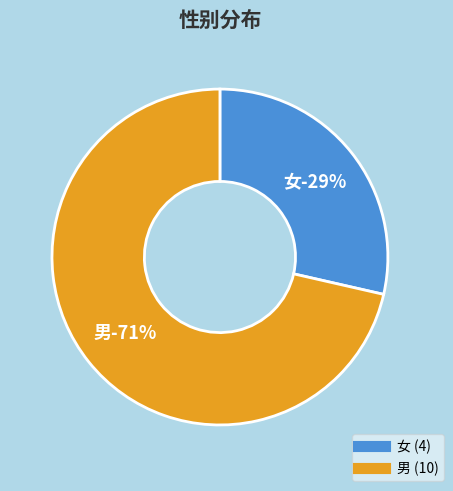

What is the smallest slice in the pie chart?

女